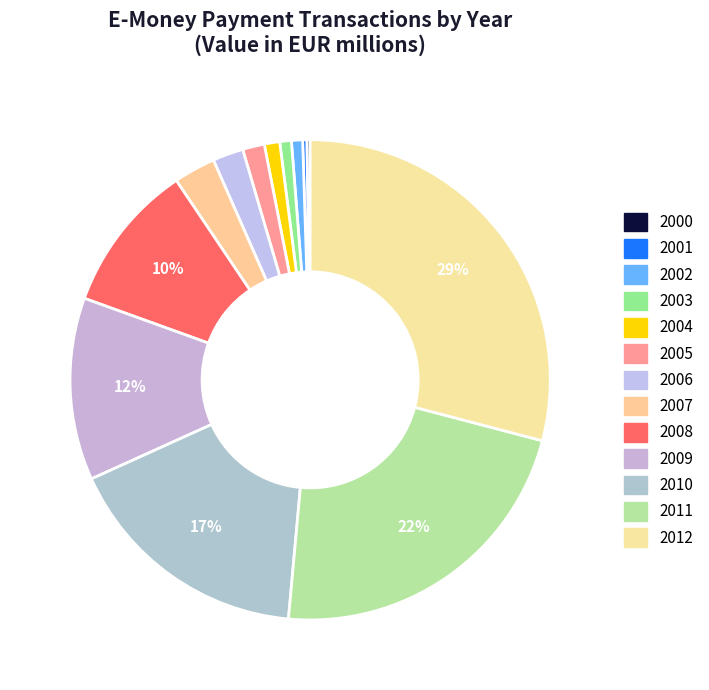

To the nearest percent, what percentage of the pie is 2012?

29%